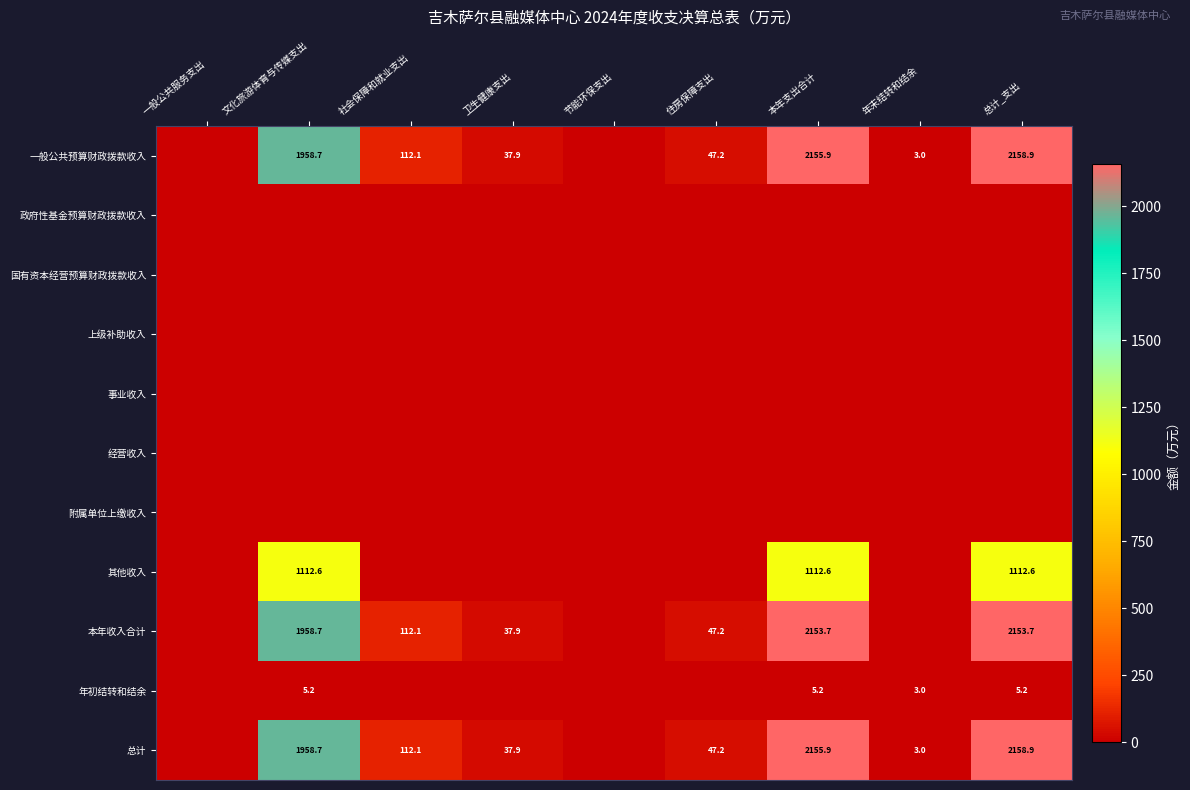

Is it true that 本年收入合计 equals 30.0 at 住房保障支出?

False